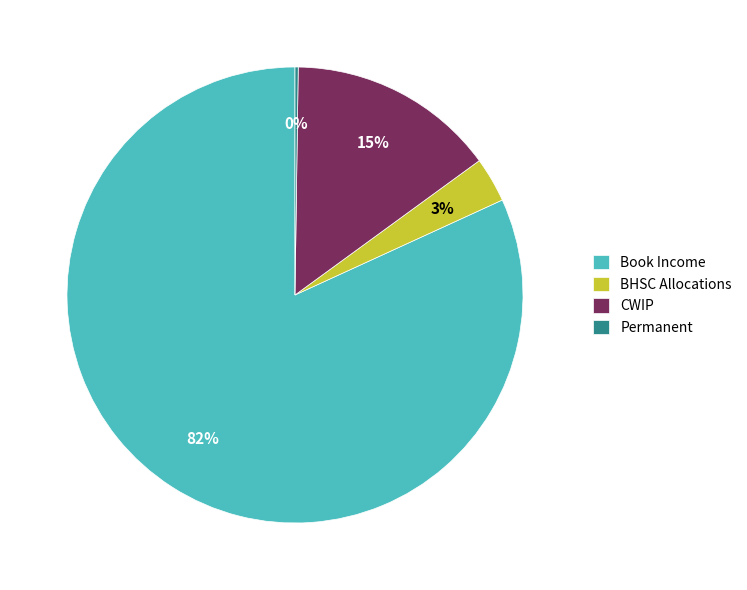

What is the majority slice?

Book Income